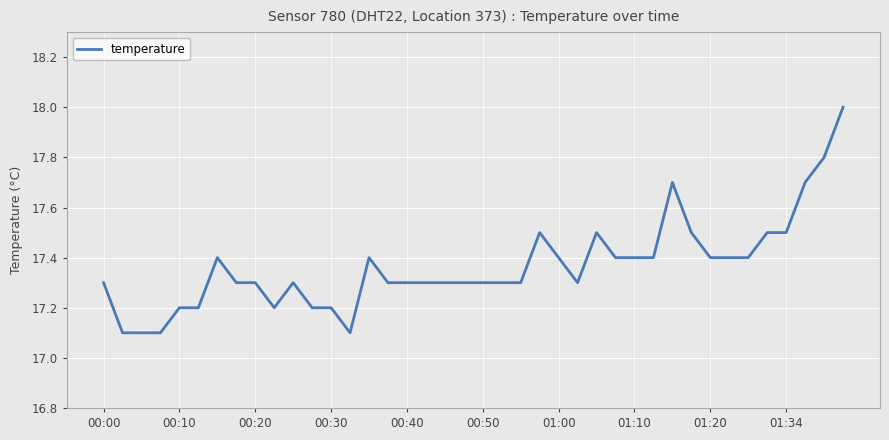

What is the maximum value shown in the chart?

18.0